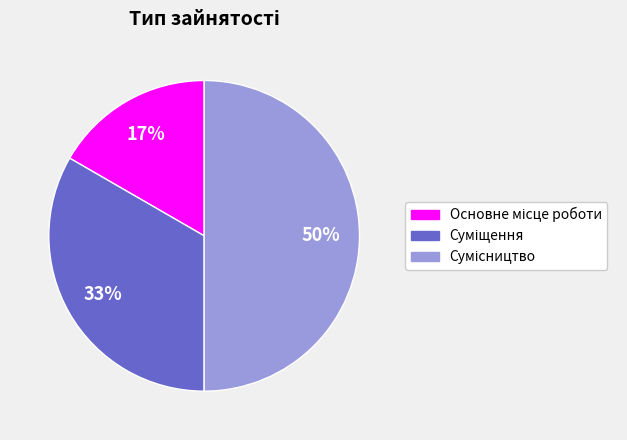

To the nearest percent, what is the average slice percentage?

33%